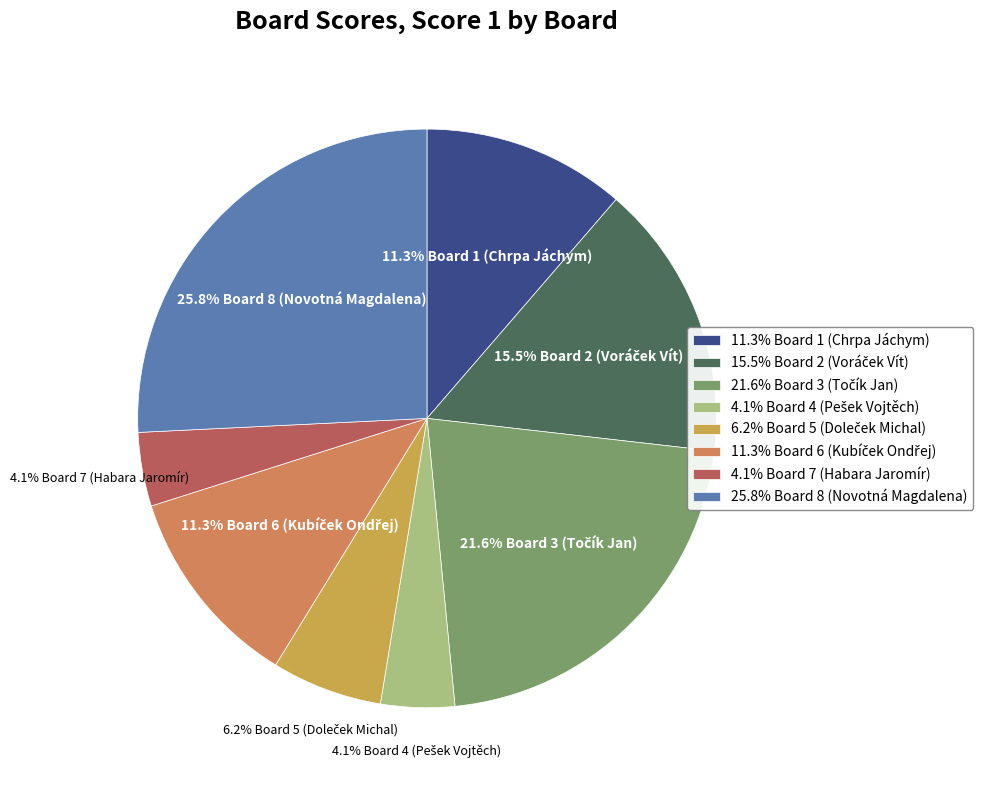

What portion of the pie excludes 25.8% Board 8 (Novotná Magdalena)?

74.2%